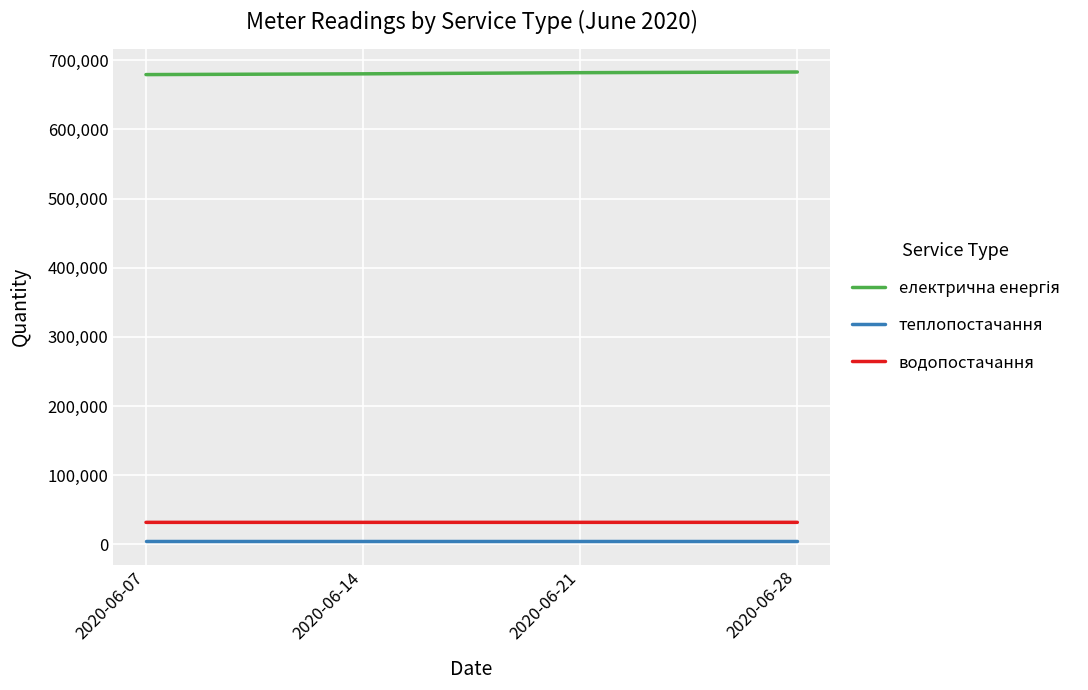

True or false: теплопостачання has more than 2 points higher than both neighbors.

False